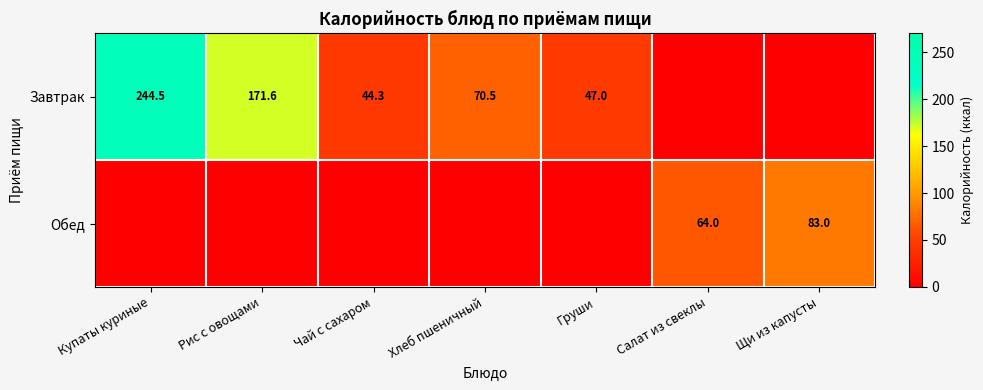

What is the difference between the Завтрак values at Хлеб пшеничный and Купаты куриные?

174.0